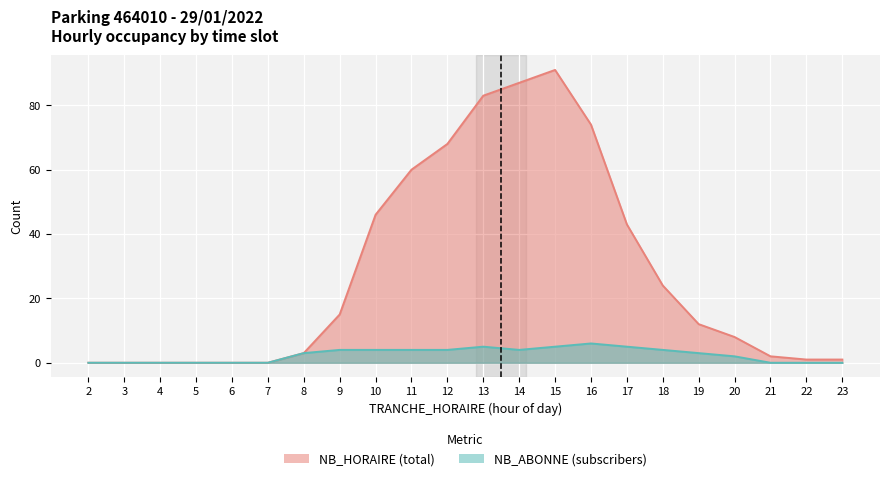

Which label corresponds to the largest value in the chart?

15